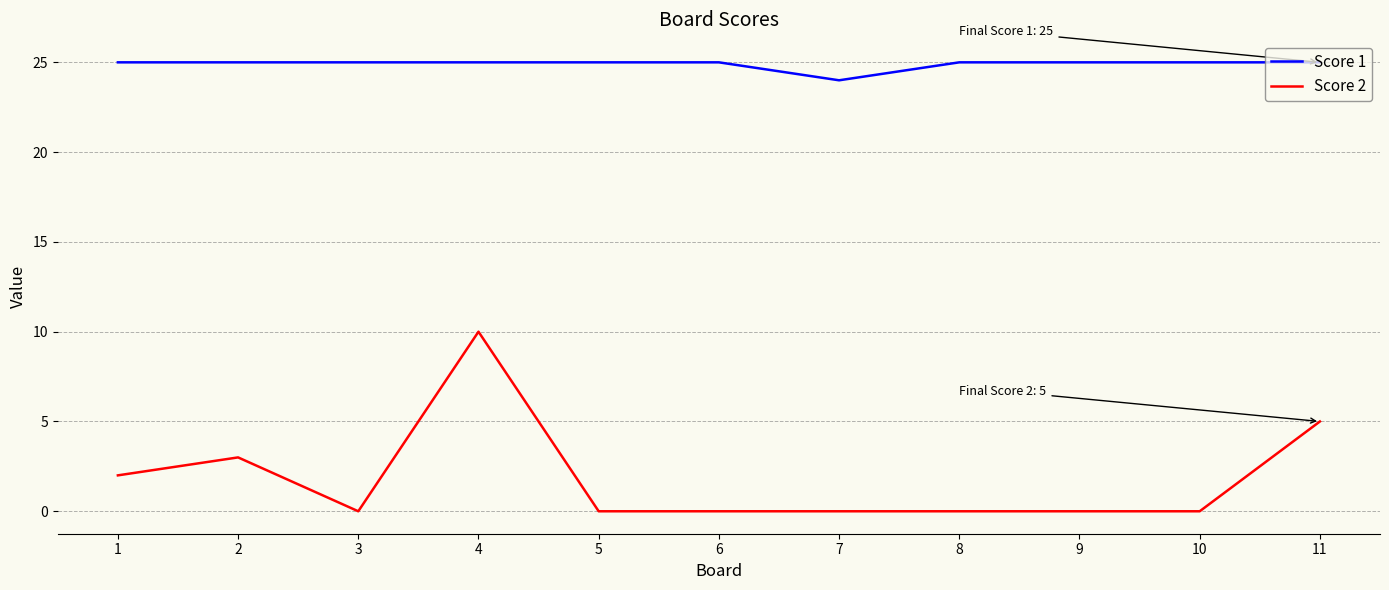

At which label does Score 1 reach its minimum?

7